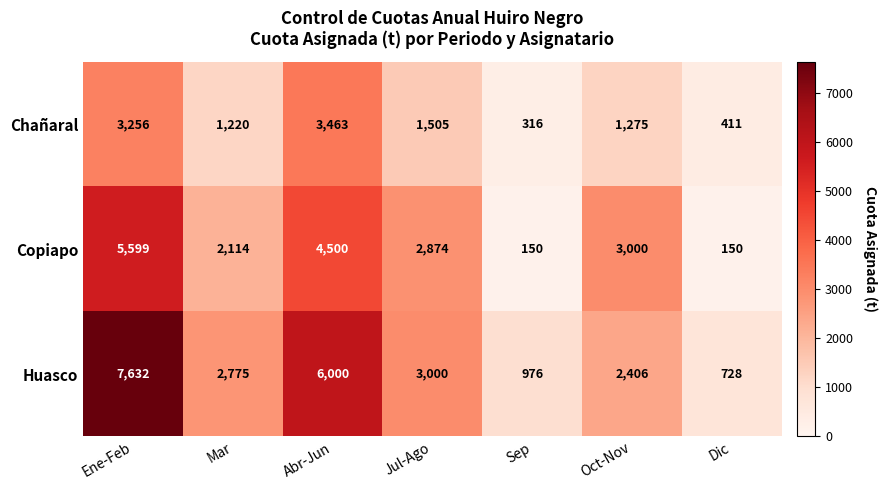

Reading left to right, extract all data points from this chart.

Chañaral: 3256	1220	3463	1505	316	1275	411
Copiapo: 5599	2114	4500	2874	150	3000	150
Huasco: 7632	2775	6000	3000	976	2406	728